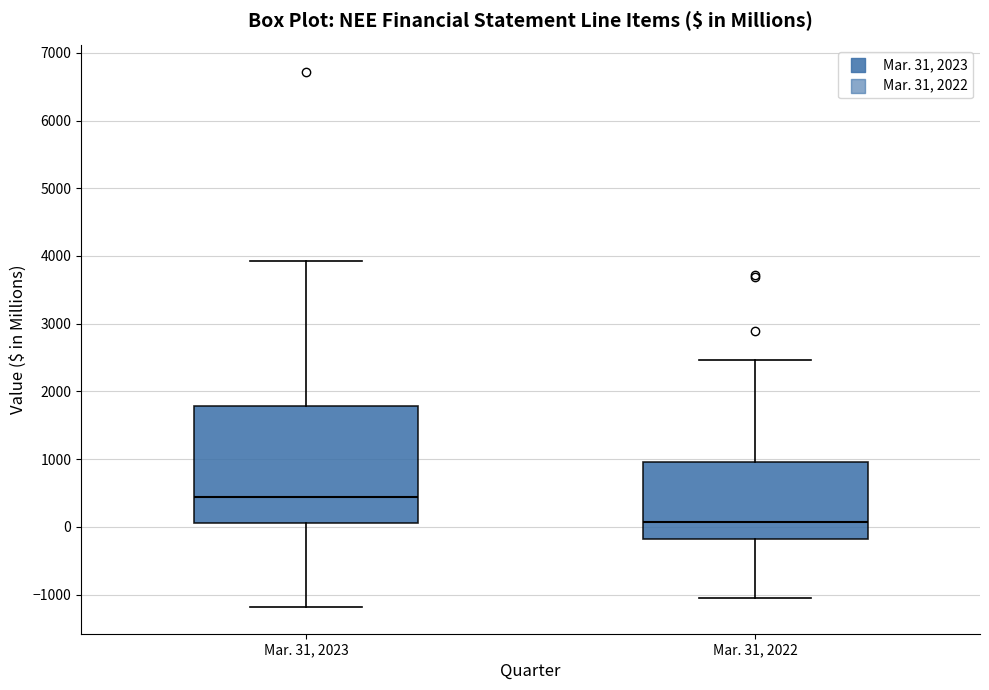

Reading left to right, read every box against the y-axis: the position of its median line, the range the box covers, and the ends of its whiskers. The values are not printed on the chart, so give them approximately, as read against the axis.

Mar. 31, 2023: median 400, box 100 to 1800, whiskers -1200 to 3900
Mar. 31, 2022: median 100, box -200 to 1000, whiskers -1100 to 2500